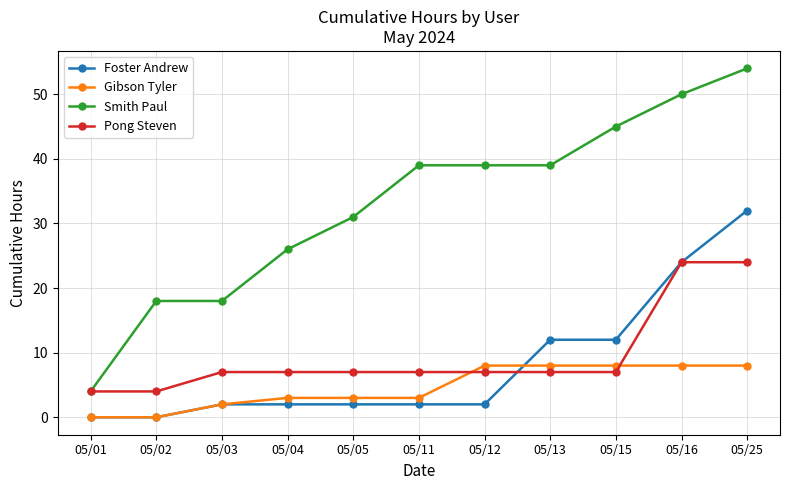

True or false: Foster Andrew and Smith Paul intersect in this chart.

False